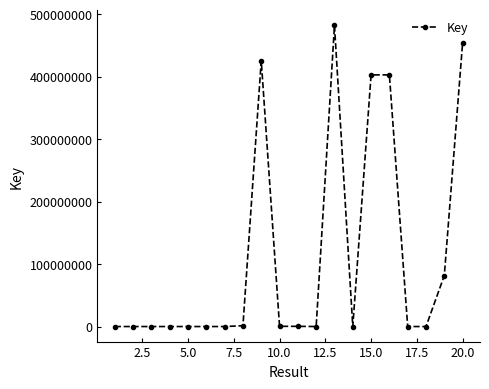

What is the difference between the second highest and second lowest values?

454303062